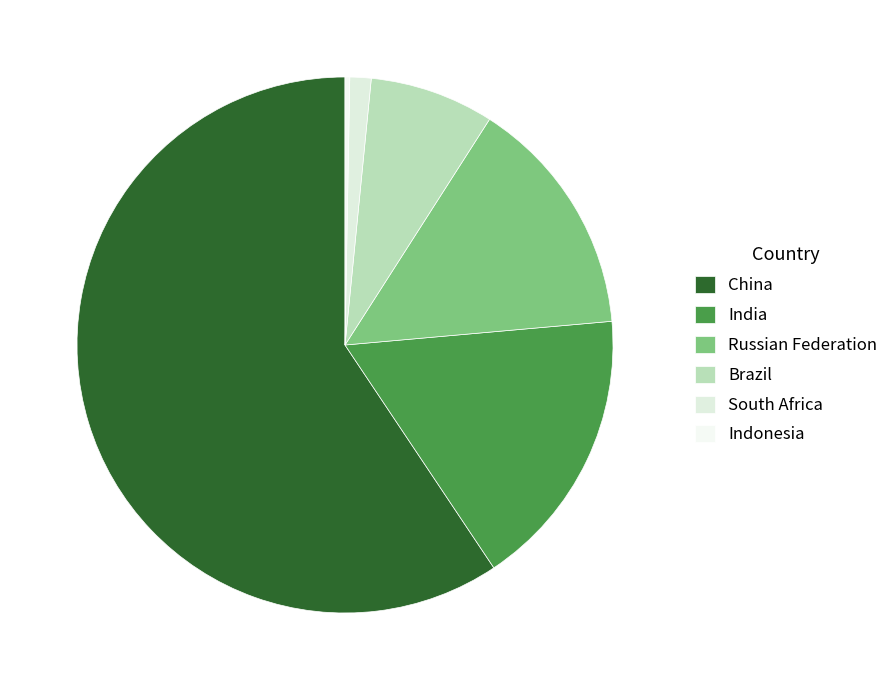

How many segments does this pie chart have?

6